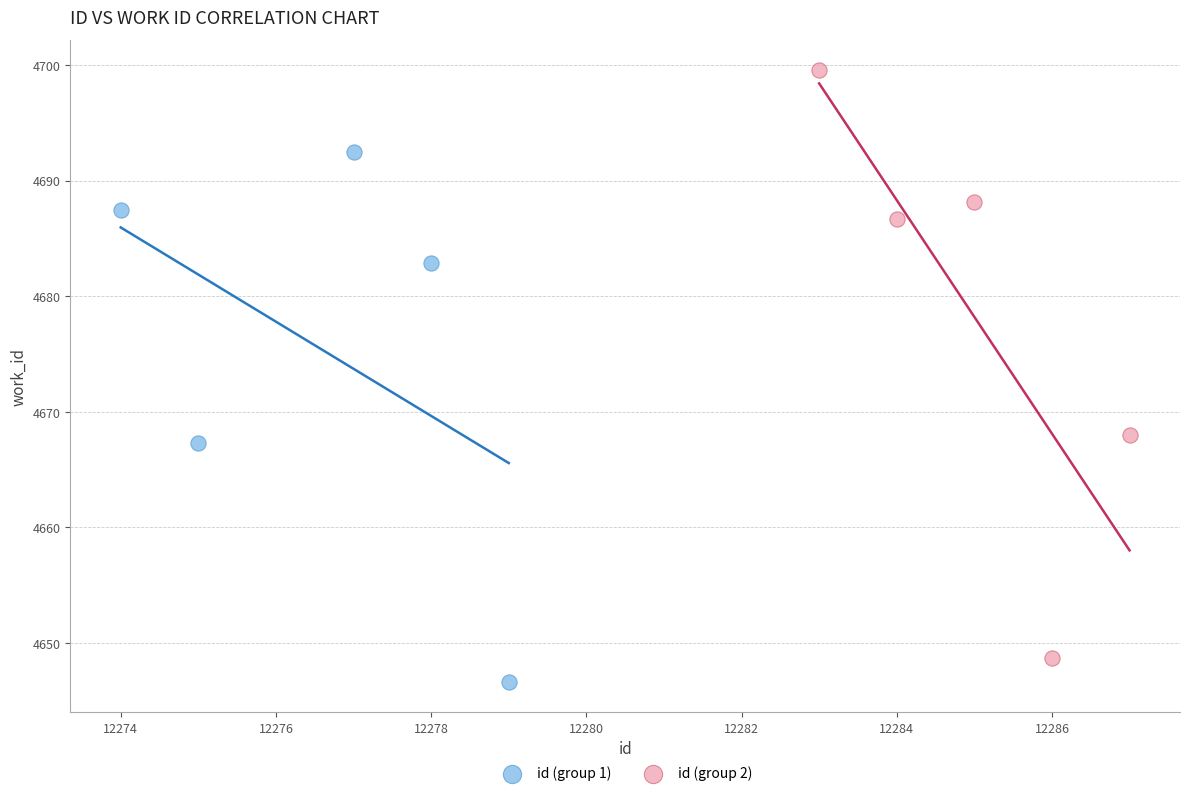

Which series has the widest spread of Y values?

id (group 2)